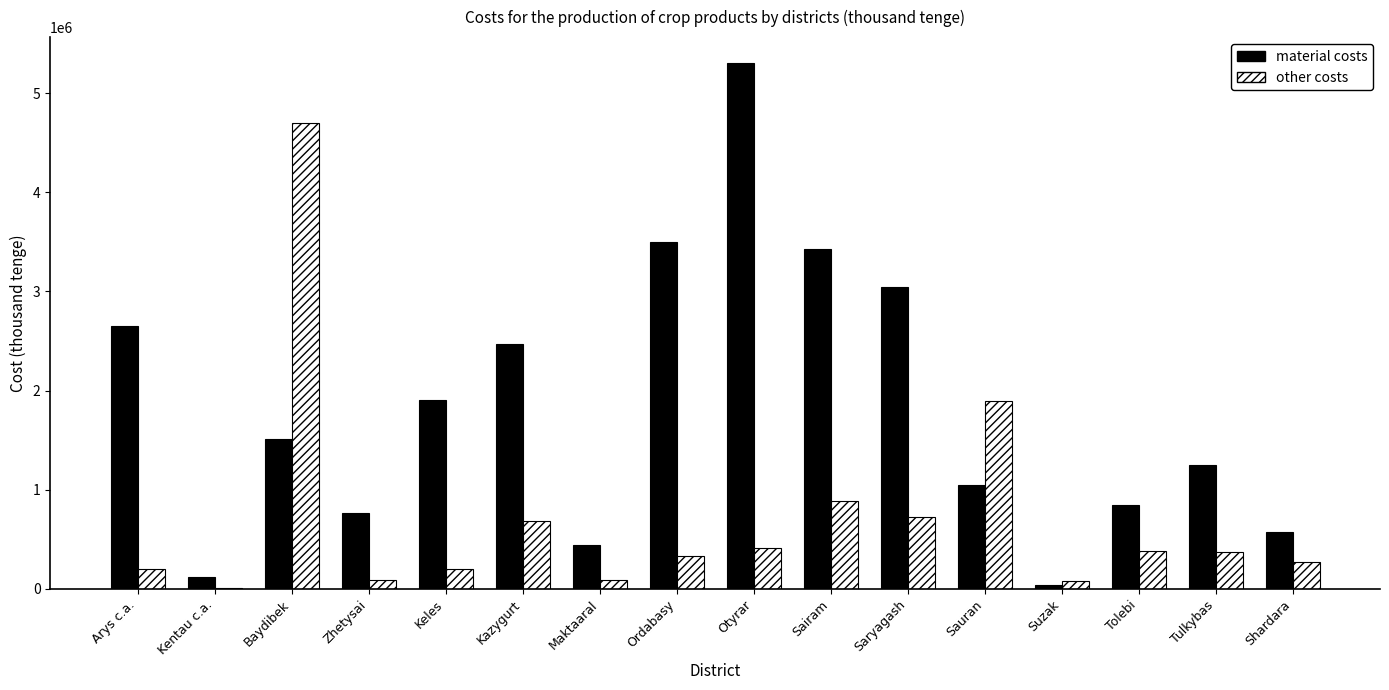

What is the difference between the material costs values at Kazygurt and Baydibek?

958465